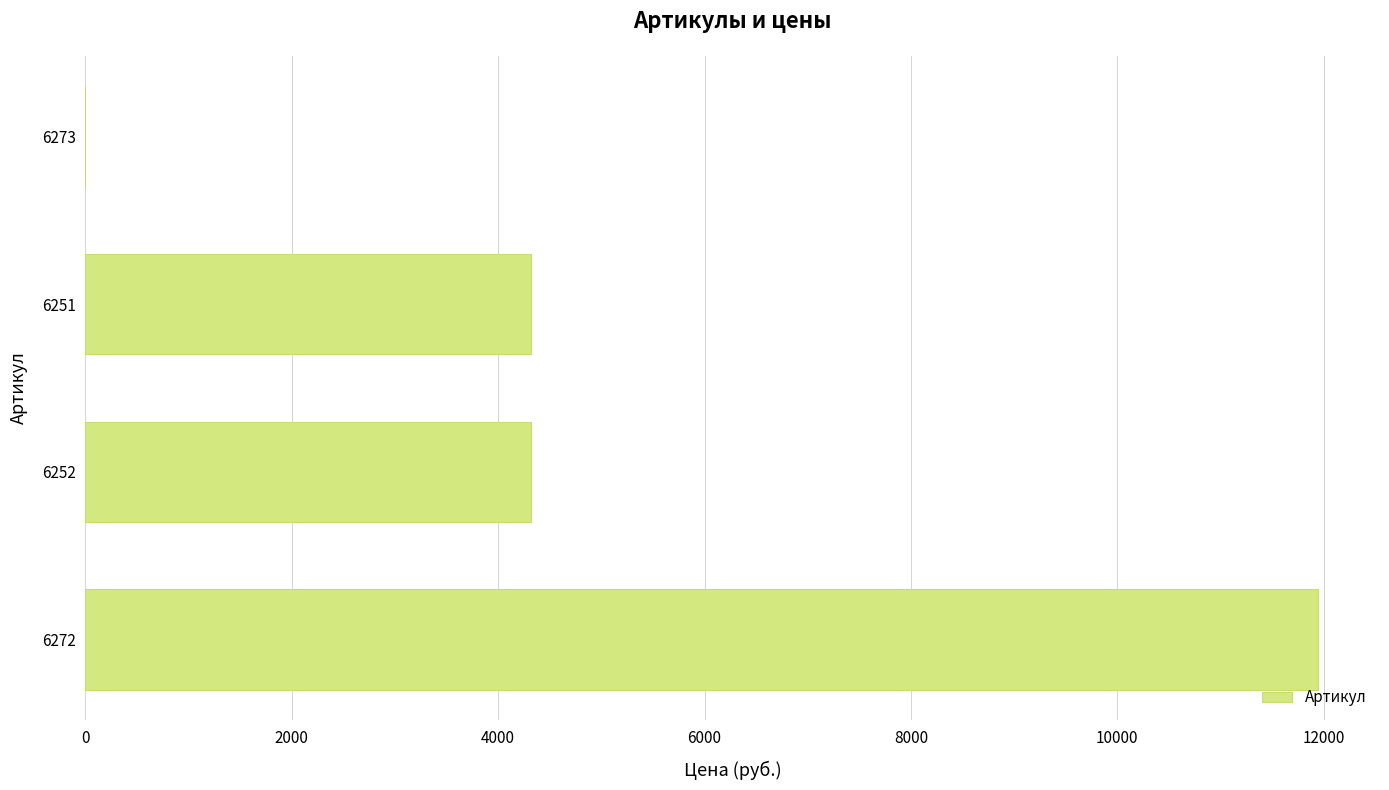

Are the bars horizontal?

Yes